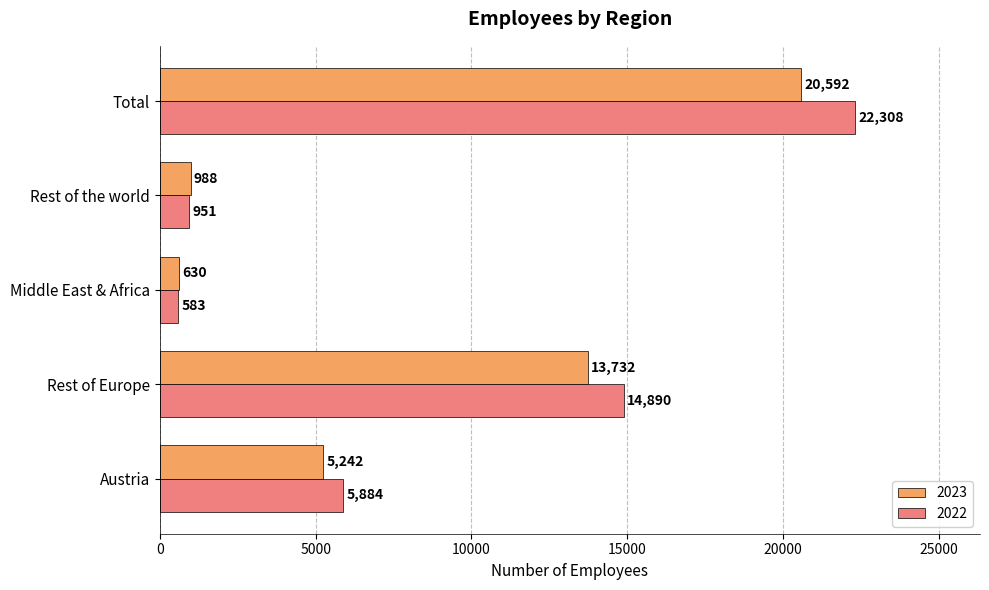

Between Middle East & Africa and Total, which series saw the biggest shift?

2022